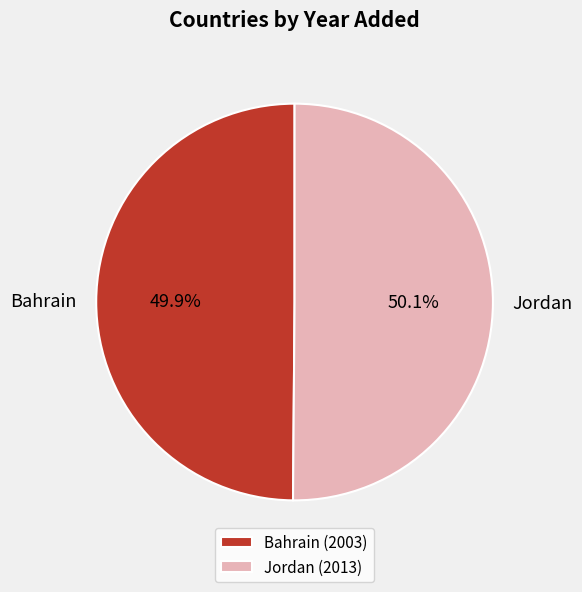

Approximately how many times larger is the value at Jordan compared to Bahrain?

1.0